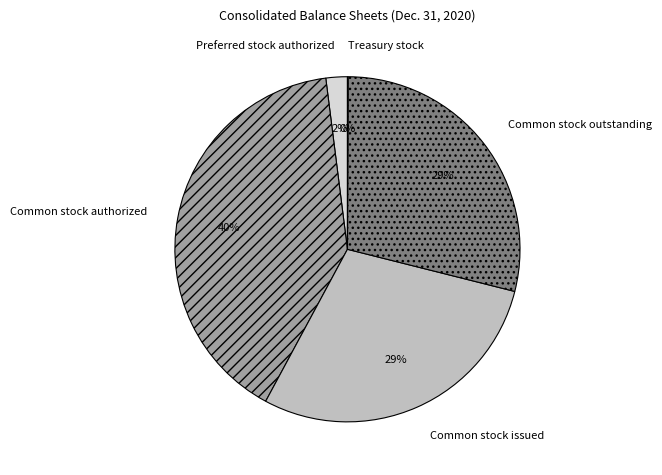

To the nearest percent, what is the average slice percentage?

20%